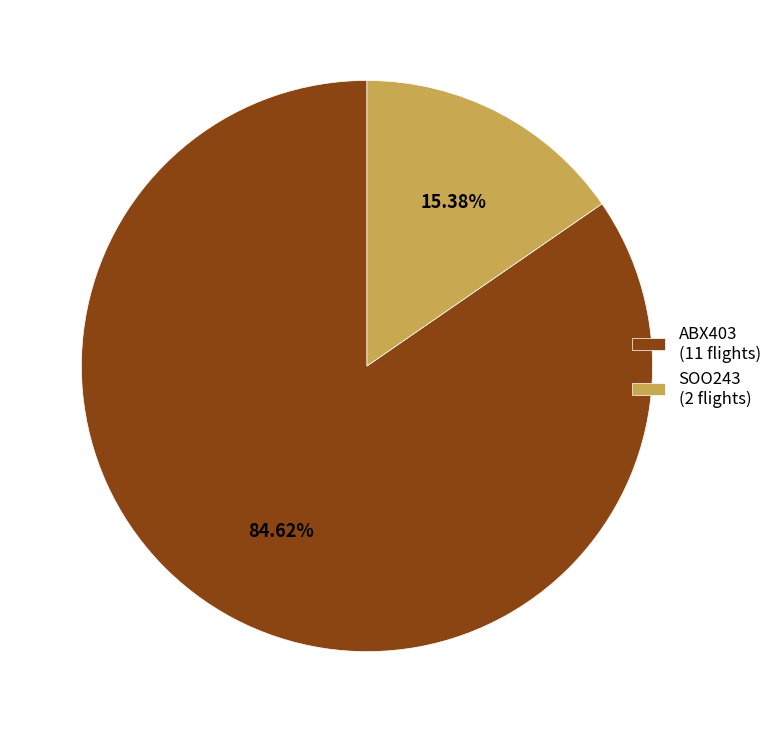

Rank the categories by value from highest to lowest.

ABX403, SOO243